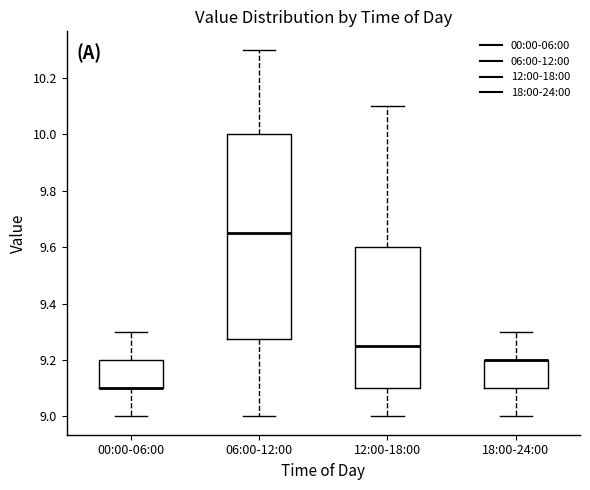

Reading left to right, read every box against the y-axis: the position of its median line, the range the box covers, and the ends of its whiskers. The values are not printed on the chart, so give them approximately, as read against the axis.

00:00-06:00: median 9.10 (drawn on the box's lower edge), box 9.10 to 9.20, whiskers 9.00 to 9.30
06:00-12:00: median 9.66, box 9.28 to 10.00, whiskers 9.00 to 10.30
12:00-18:00: median 9.26, box 9.10 to 9.60, whiskers 9.00 to 10.10
18:00-24:00: median 9.20 (drawn on the box's upper edge), box 9.10 to 9.20, whiskers 9.00 to 9.30